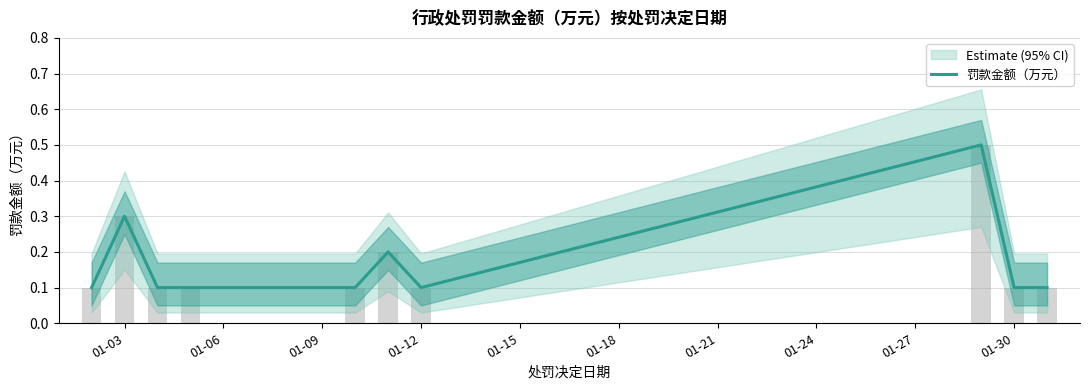

How many distinct data groups are displayed?

1